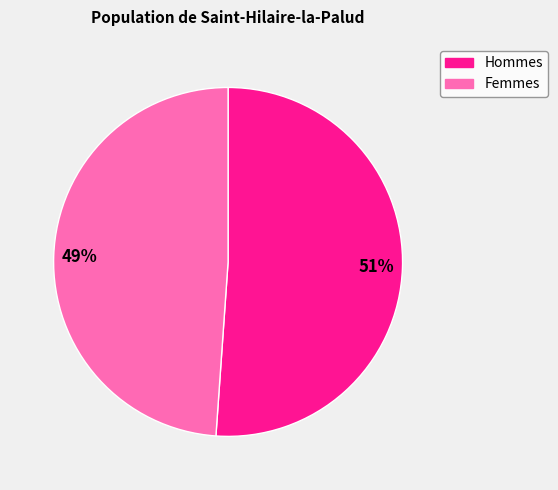

Does any single category account for the majority?

Yes